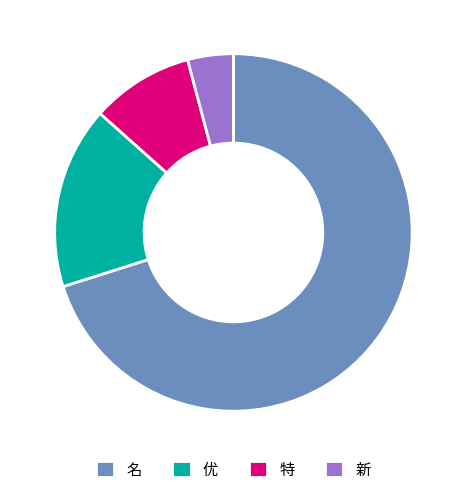

The 名 slice represents 70% of the pie. True or false?

True